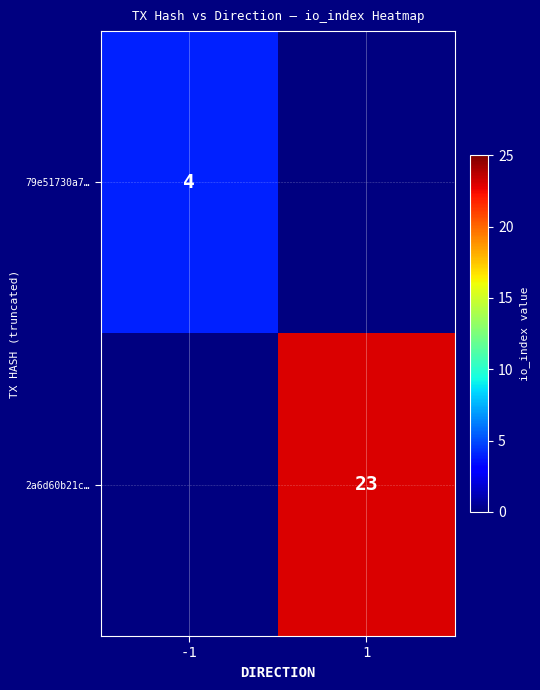

At how many categories does at least one series exceed 13?

1